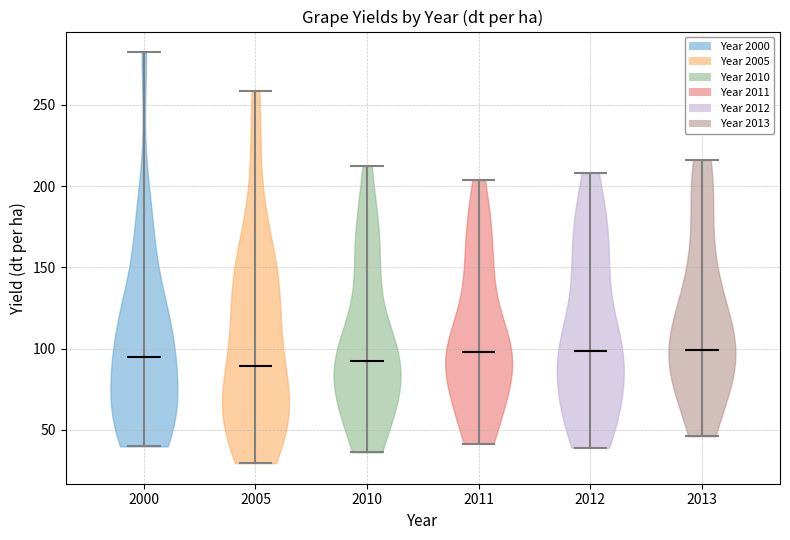

What is the highest point the violin at x = 2005 reaches on the y-axis? The values are not printed on the chart, so give them approximately, as read against the axis.

260